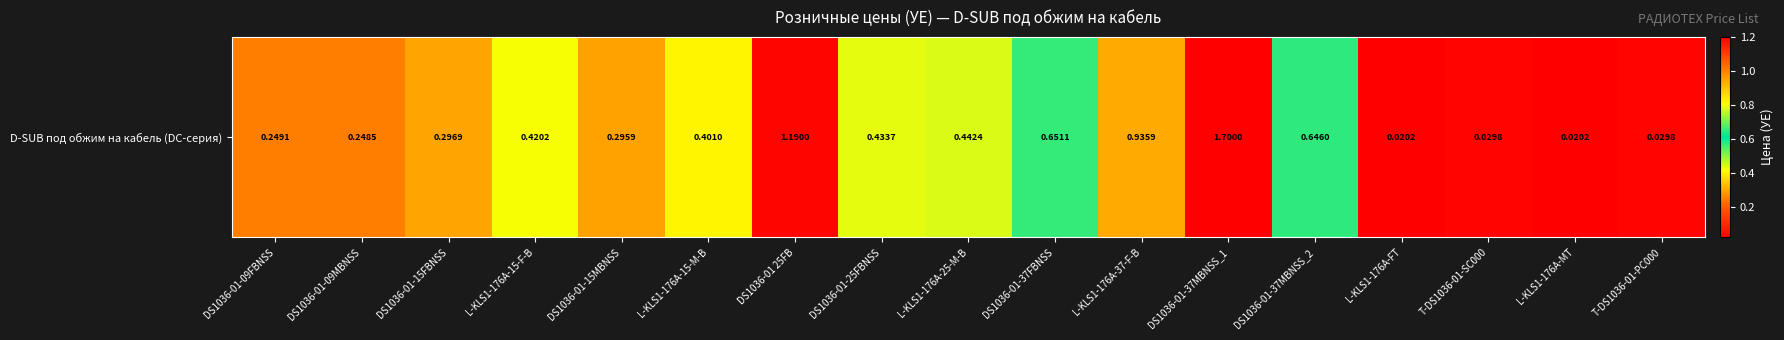

List the labels in order of value, largest first.

DS1036-01-37MBNSS_1, DS1036-01 25FB, L-KLS1-176A-37-F-B, DS1036-01-37FBNSS, DS1036-01-37MBNSS_2, L-KLS1-176A-25-M-B, DS1036-01-25FBNSS, L-KLS1-176A-15-F-B, L-KLS1-176A-15-M-B, DS1036-01-15FBNSS, DS1036-01-15MBNSS, DS1036-01-09FBNSS, DS1036-01-09MBNSS, T-DS1036-01-SC000, T-DS1036-01-PC000, L-KLS1-176A-FT, L-KLS1-176A-MT